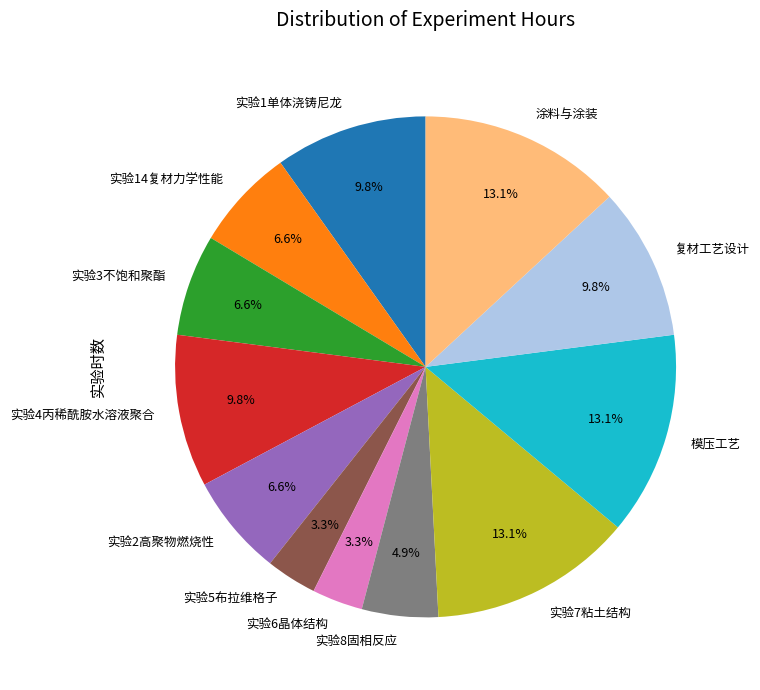

Does 实验1单体浇铸尼龙 account for over 50% of the chart?

No